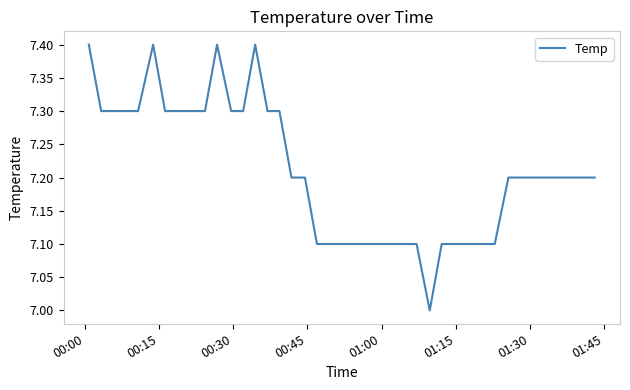

What is the difference between the maximum and minimum values?

0.4